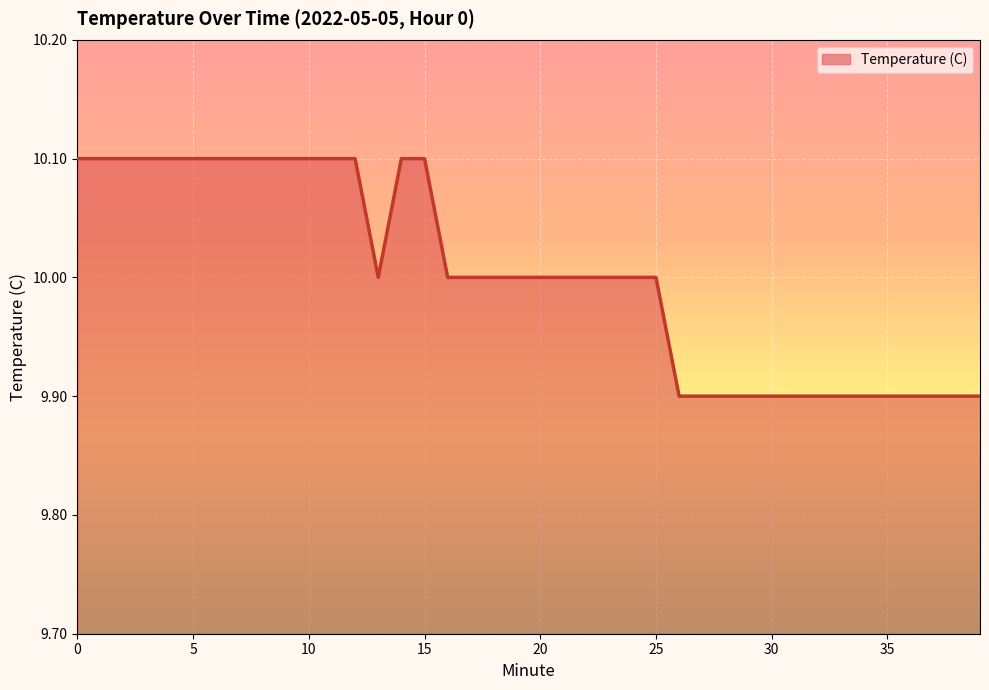

How many distinct data groups are displayed?

1